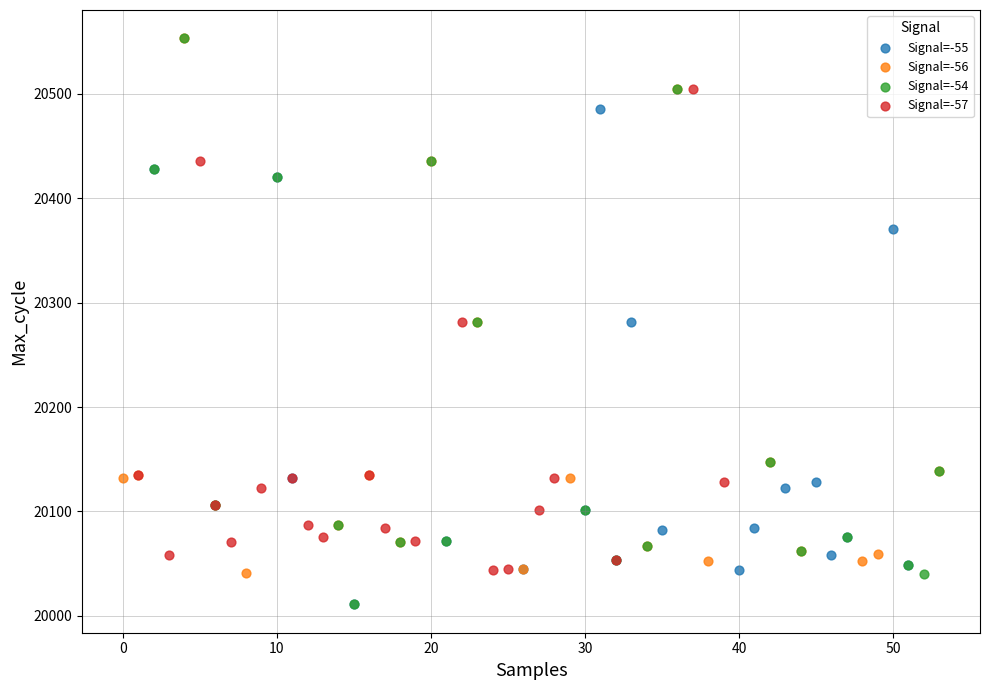

What are all the series names shown in the legend?

Signal=-55, Signal=-56, Signal=-54, Signal=-57